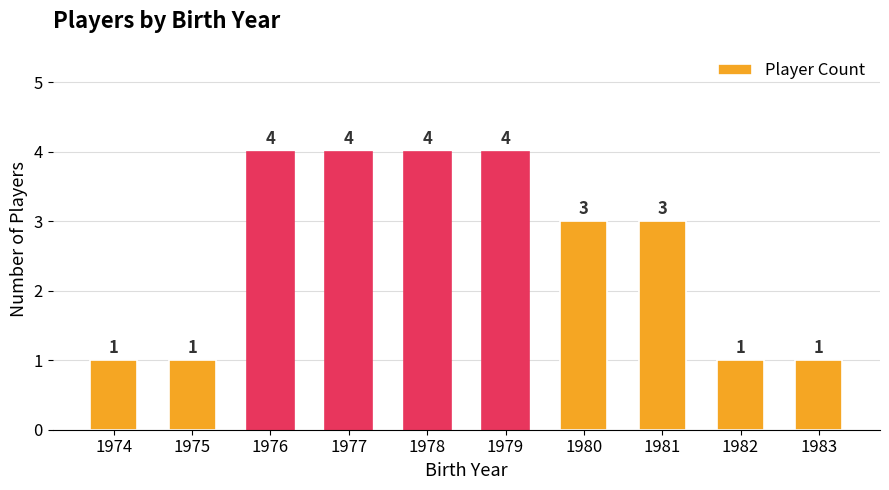

How many values are between 1 and 4?

10